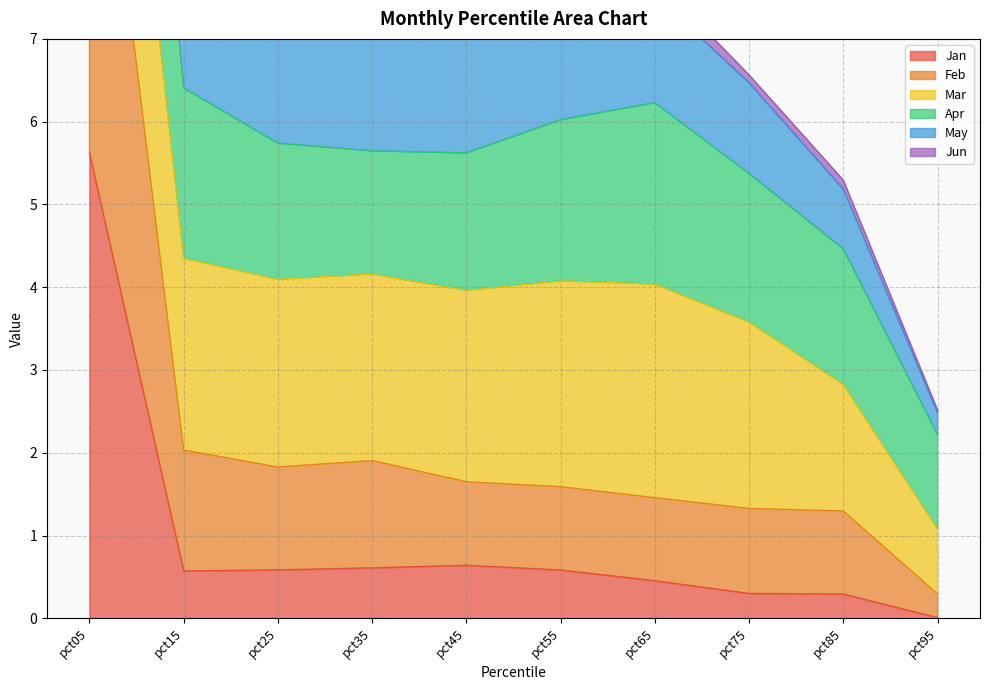

What is the average value of the Jun series?

4.7